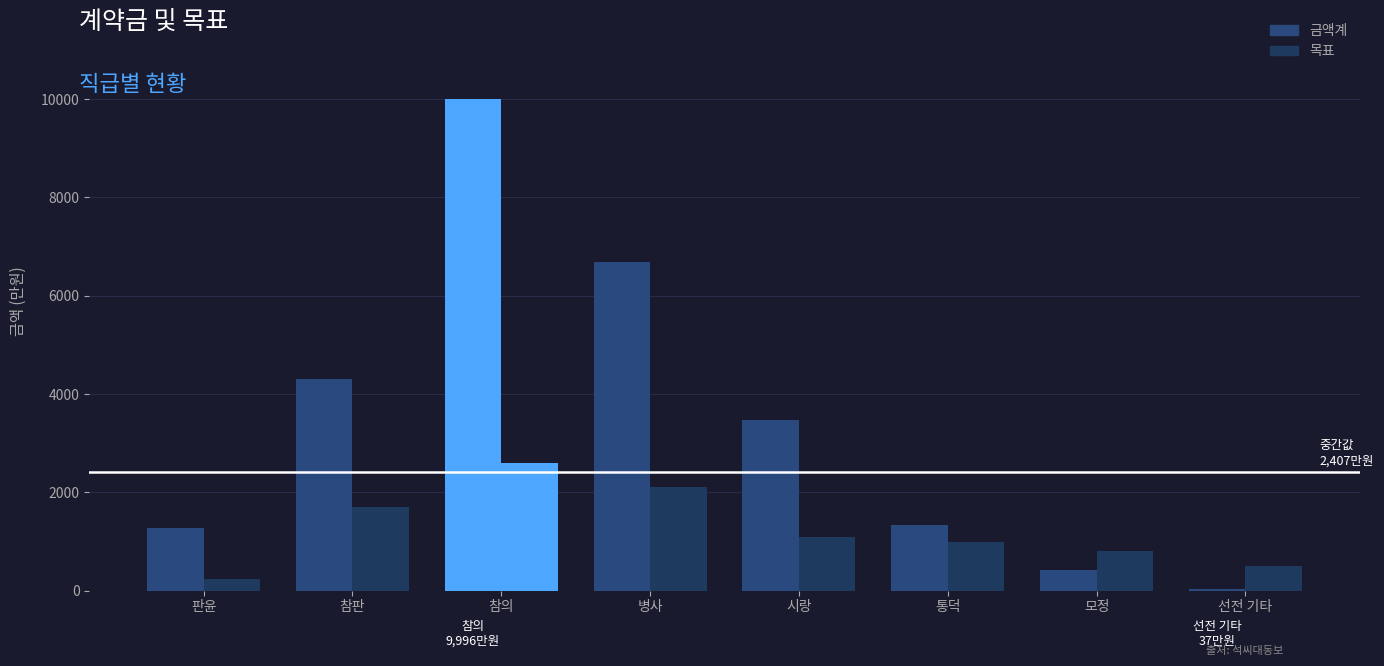

Are the bars horizontal?

No